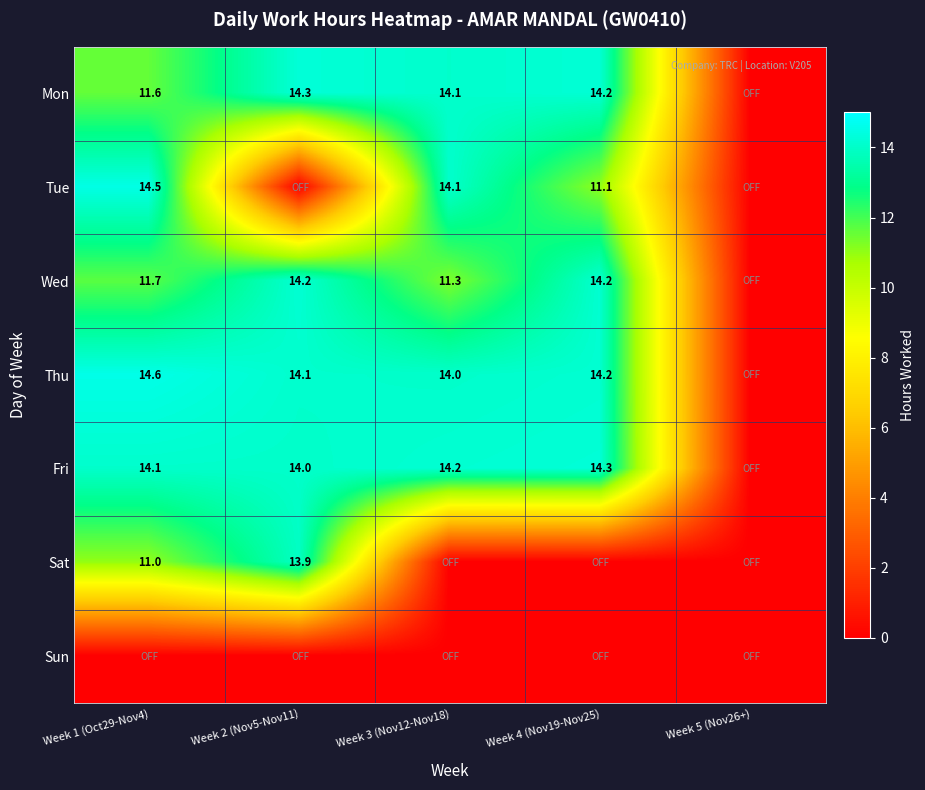

What is the sum of the Mon values at Week 4 (Nov19-Nov25) and Week 2 (Nov5-Nov11)?

28.5